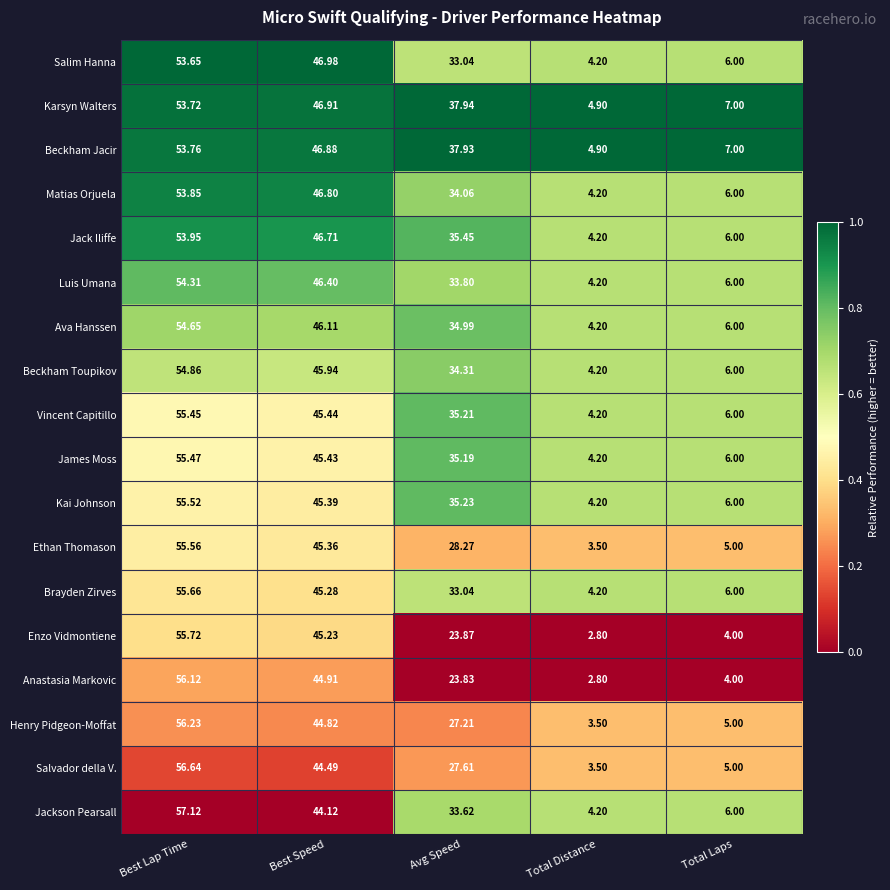

List the series in order of their peak value, lowest first.

Salim Hanna, Karsyn Walters, Beckham Jacir, Matias Orjuela, Jack Iliffe, Luis Umana, Ava Hanssen, Beckham Toupikov, Vincent Capitillo, James Moss, Kai Johnson, Ethan Thomason, Brayden Zirves, Enzo Vidmontiene, Anastasia Markovic, Henry Pidgeon-Moffat, Salvador della V., Jackson Pearsall